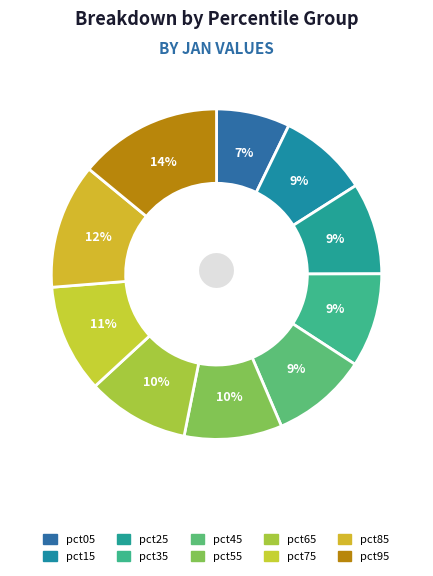

Combined, do pct45 and pct95 account for over 50%?

No